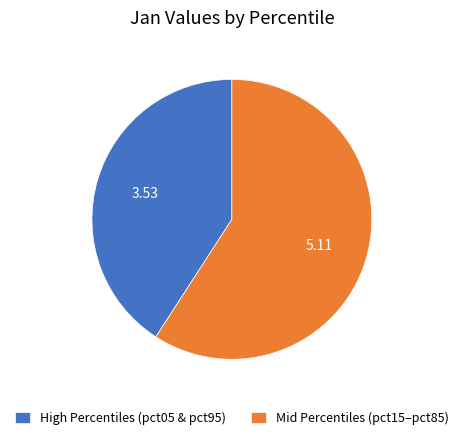

Rank the categories by value from lowest to highest.

High Percentiles (pct05 & pct95), Mid Percentiles (pct15–pct85)